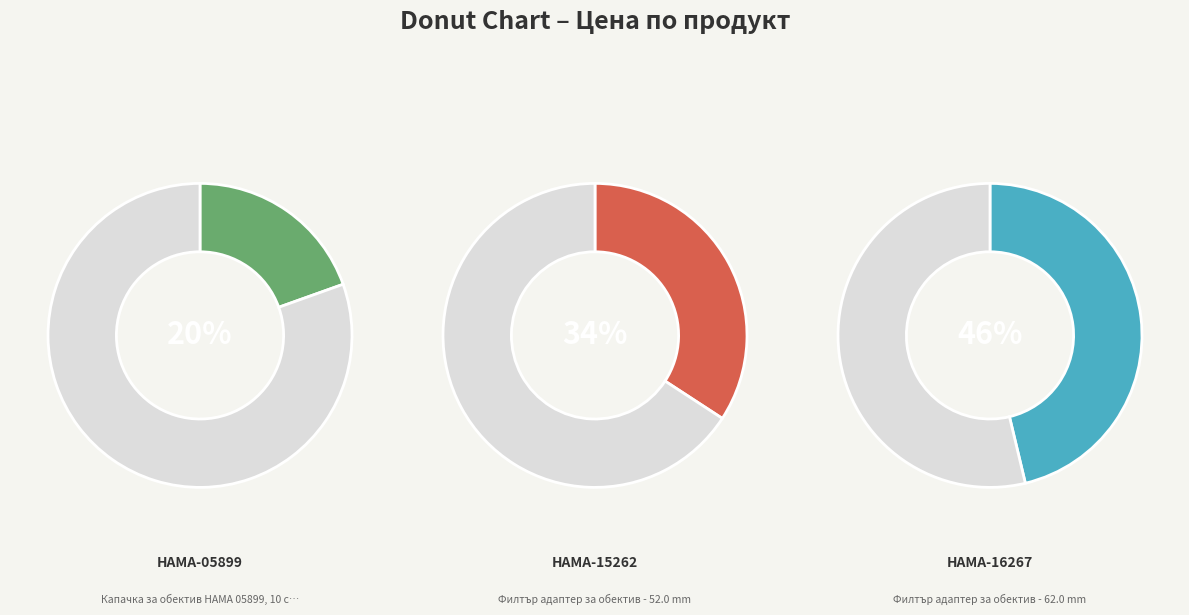

Is it true that Филтър адаптер за обектив - 62.0 mm is 55% of the pie?

False